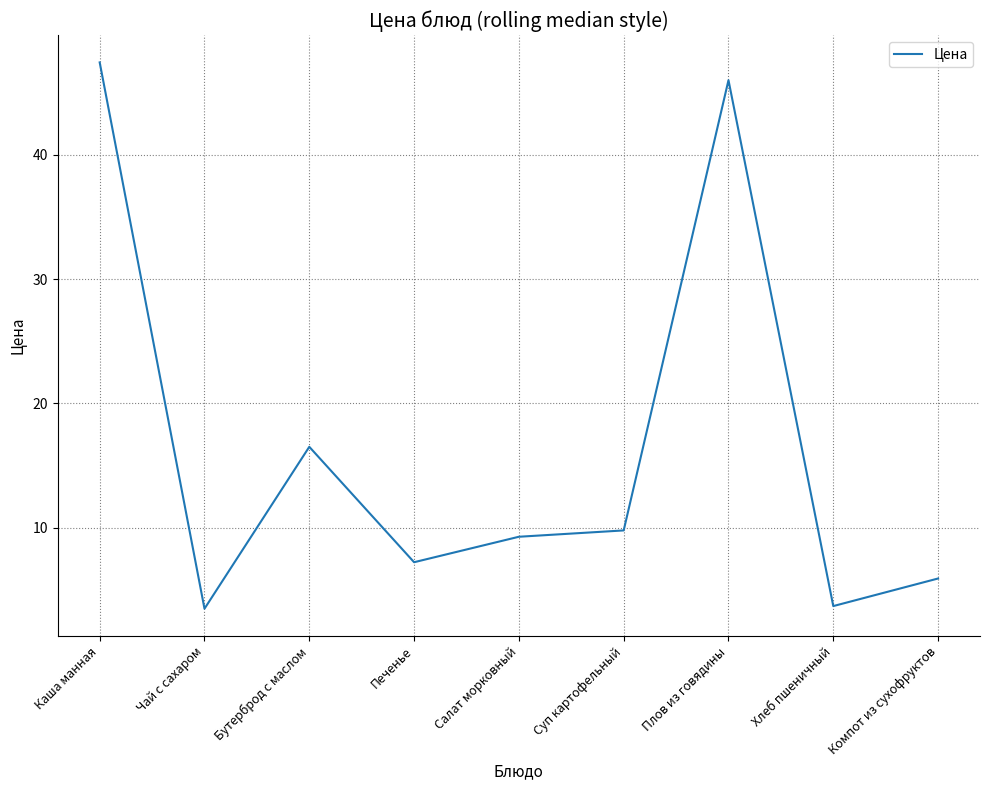

Is it true that the value at Суп картофельный is 6.1?

False